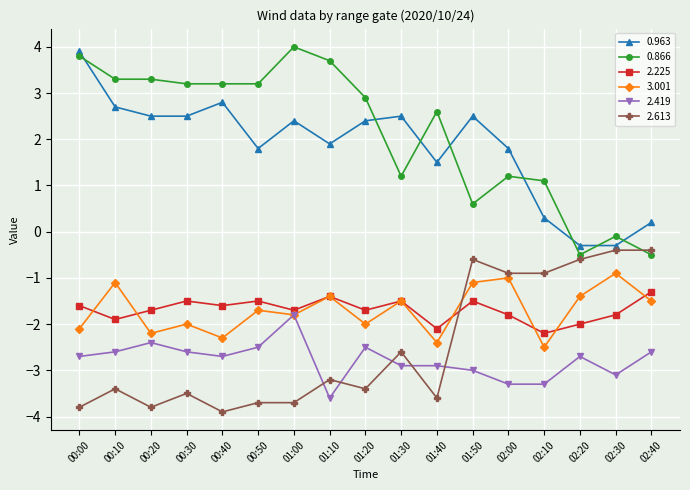

Which label corresponds to the smallest value in the chart?

00:40